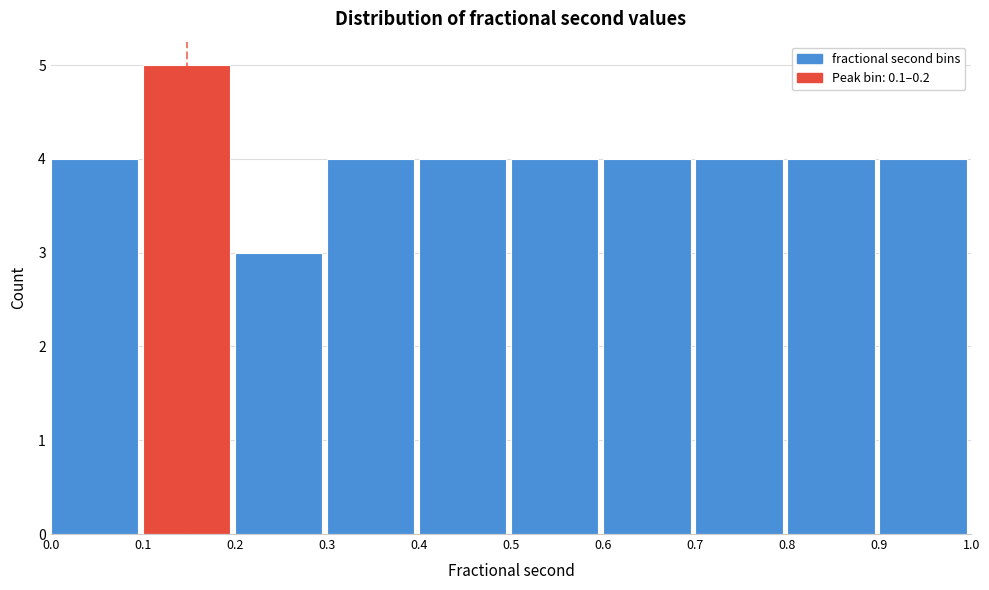

Reading left to right, list every bar in this chart as the range it spans on the x-axis followed by its height. The values are not printed on the chart, so give them approximately, as read against the axis.

0.0 to 0.1: 4
0.1 to 0.2: 5
0.2 to 0.3: 3
0.3 to 0.4: 4
0.4 to 0.5: 4
0.5 to 0.6: 4
0.6 to 0.7: 4
0.7 to 0.8: 4
0.8 to 0.9: 4
0.9 to 1.0: 4